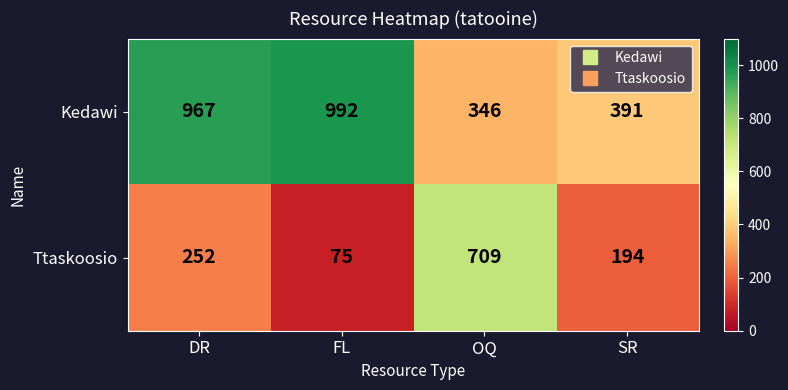

At FL, list the series in order from smallest to largest.

Ttaskoosio, Kedawi